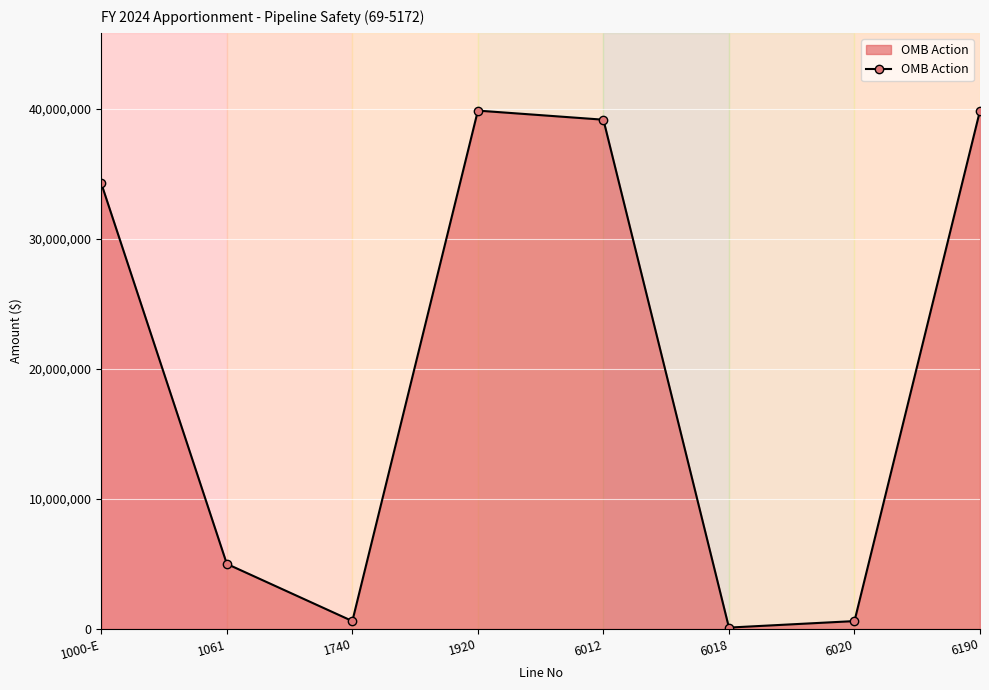

Where is the first local minimum?

1740